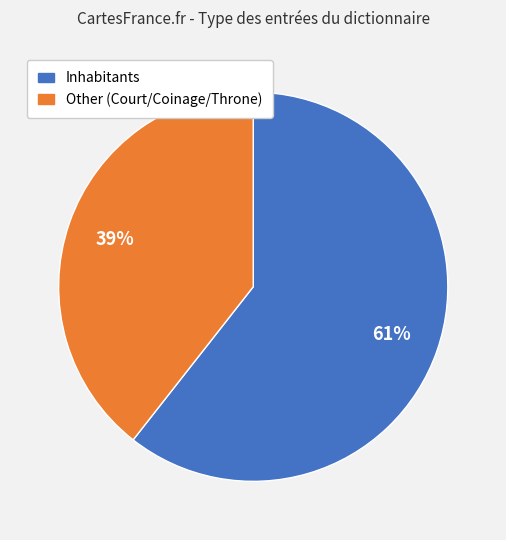

Is there a majority slice in this chart?

Yes